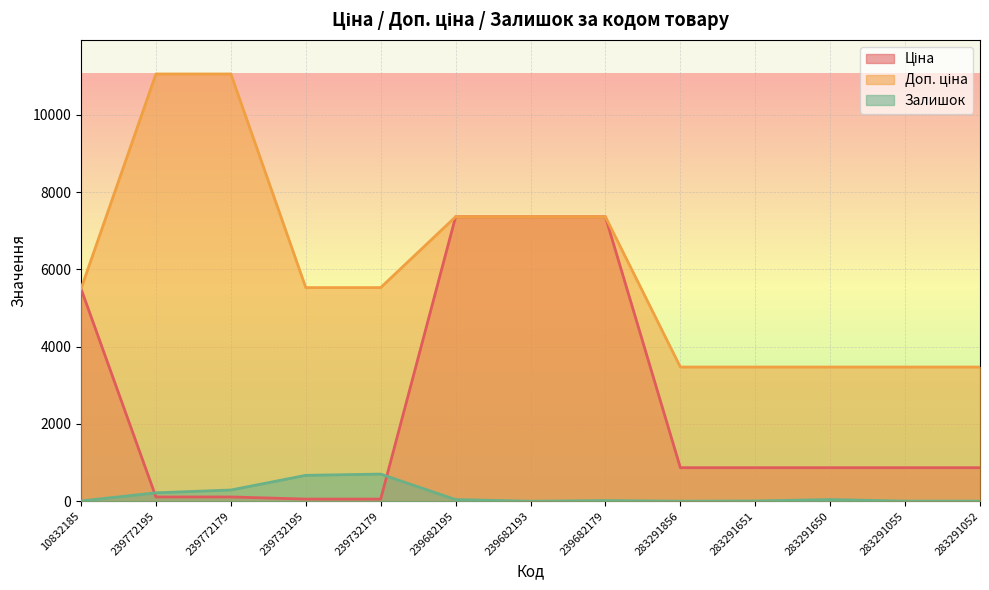

What is the sum of the Доп. ціна values at 283291650 and 239682195?

10832.3